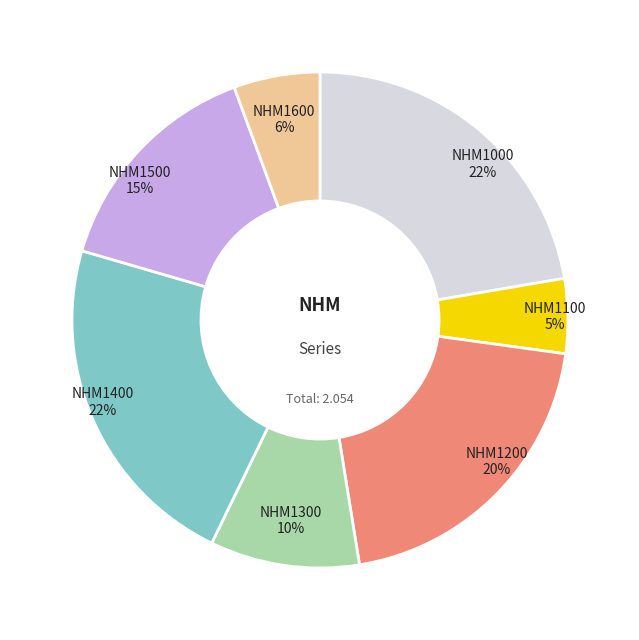

Is there any slice that represents more than half of the pie?

No